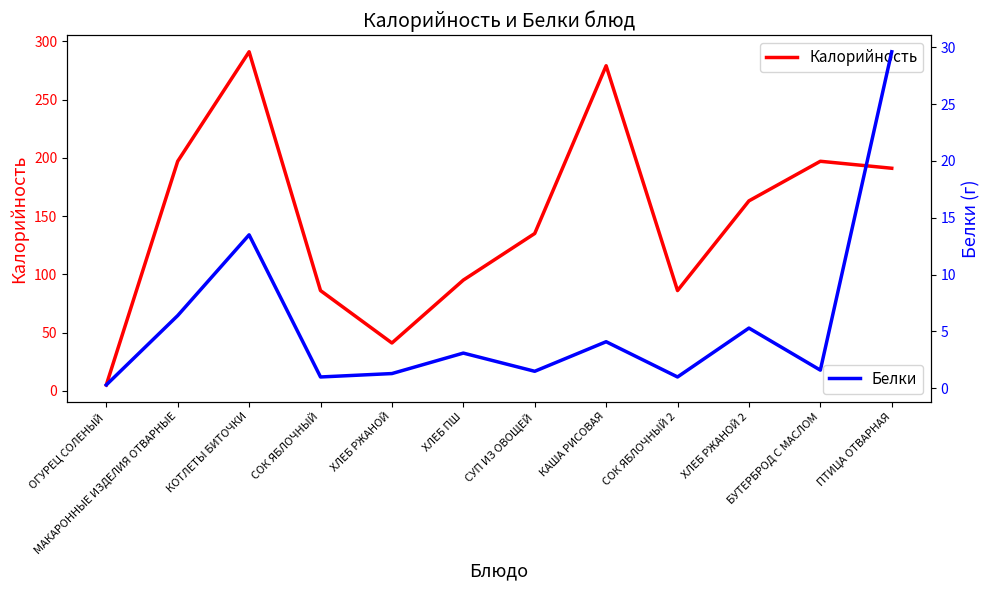

Reading right to left, transcribe all the data shown in this chart.

Калорийность: 191.0	197.0	163.0	86.0	279.0	135.0	95.0	41.0	86.0	291.0	197.0	5.0
Белки: 29.6	1.6	5.3	1.0	4.1	1.5	3.1	1.3	1.0	13.5	6.4	0.3